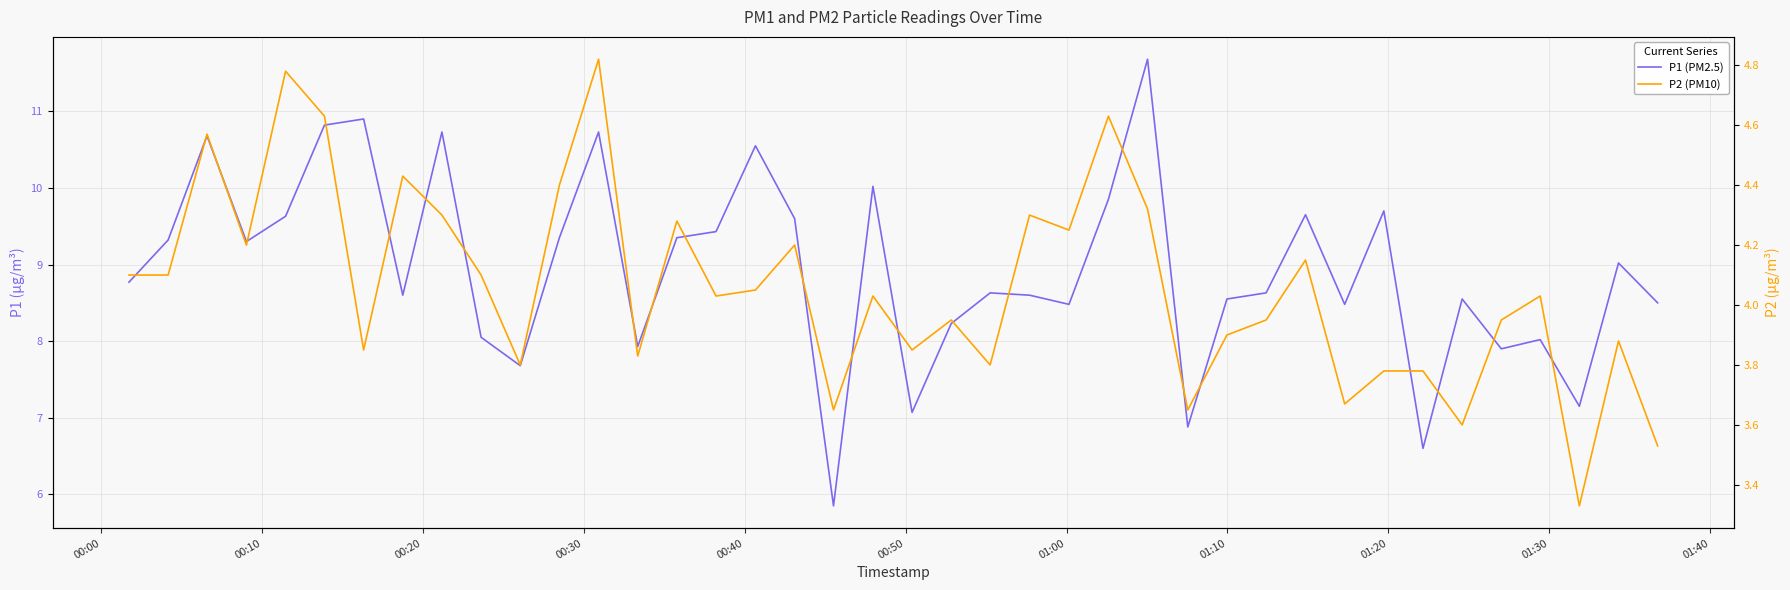

True or false: P2 has more than 2 interior local peaks.

True